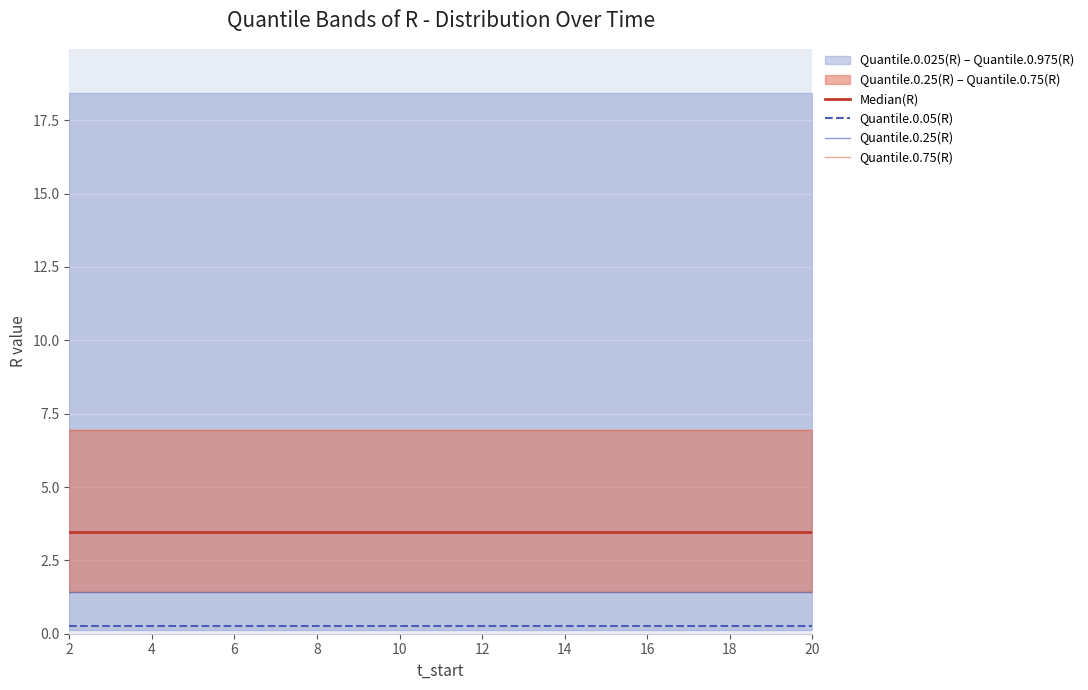

Is it true that Quantile.0.05(R) equals 0.3 at 16?

True